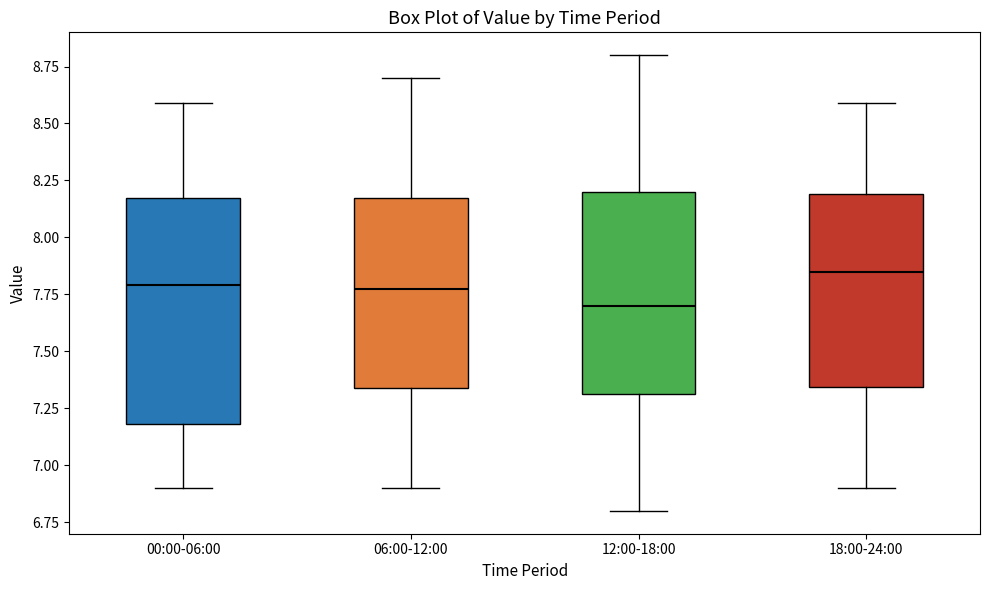

Reading left to right, transcribe this box plot: for each box, give where its median line is, the range the box spans, and where its two whiskers end, as read against the y-axis. The values are not printed on the chart, so give them approximately, as read against the axis.

00:00-06:00: median 7.80, box 7.20 to 8.20, whiskers 6.90 to 8.60
06:00-12:00: median 7.80, box 7.35 to 8.20, whiskers 6.90 to 8.70
12:00-18:00: median 7.70, box 7.30 to 8.20, whiskers 6.80 to 8.80
18:00-24:00: median 7.85, box 7.35 to 8.20, whiskers 6.90 to 8.60